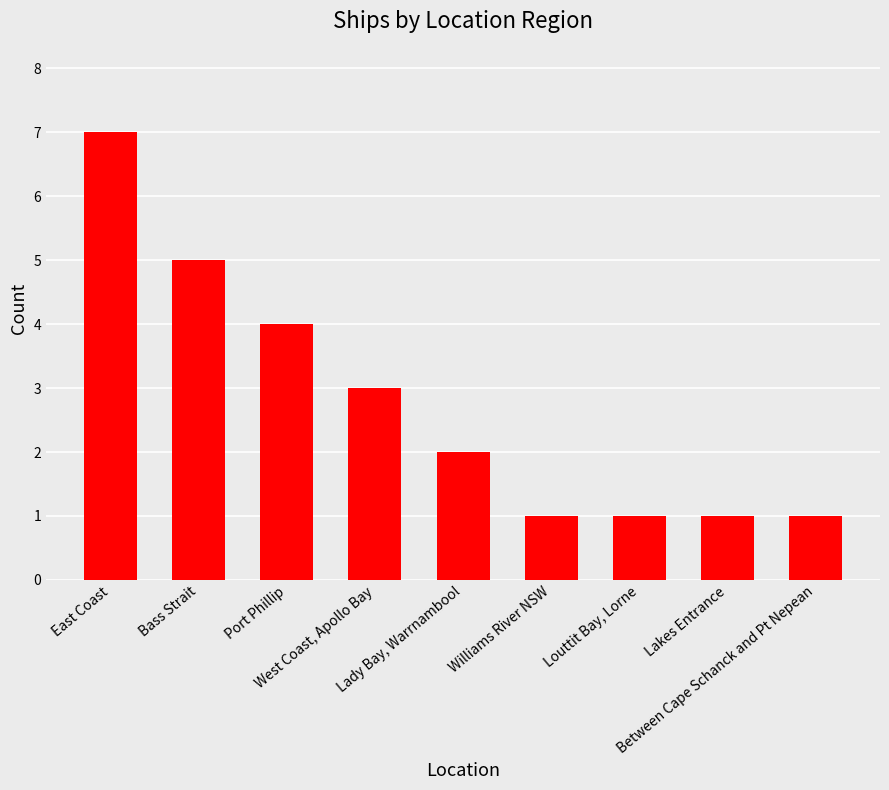

Is it true that the value at Port Phillip is 1?

False